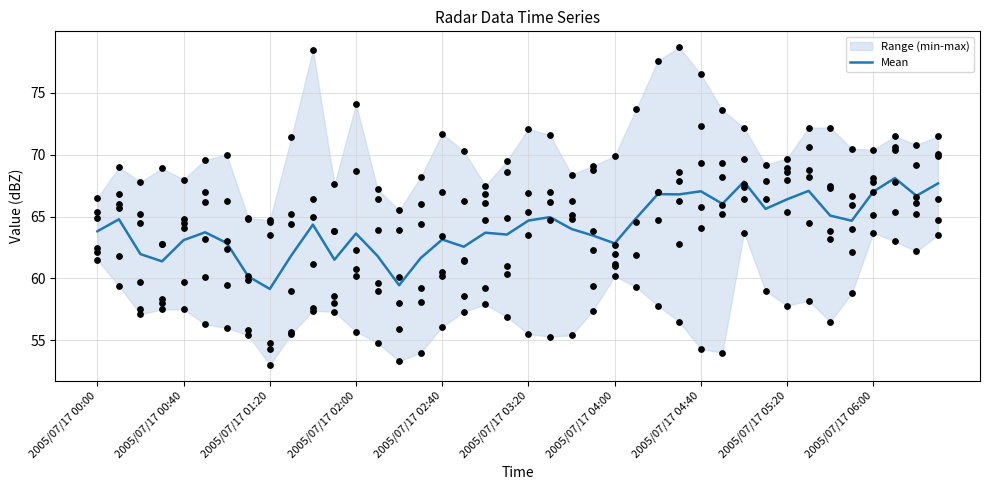

The value of Mean at 2005/07/17 01:20 is 59.2. True or false?

True